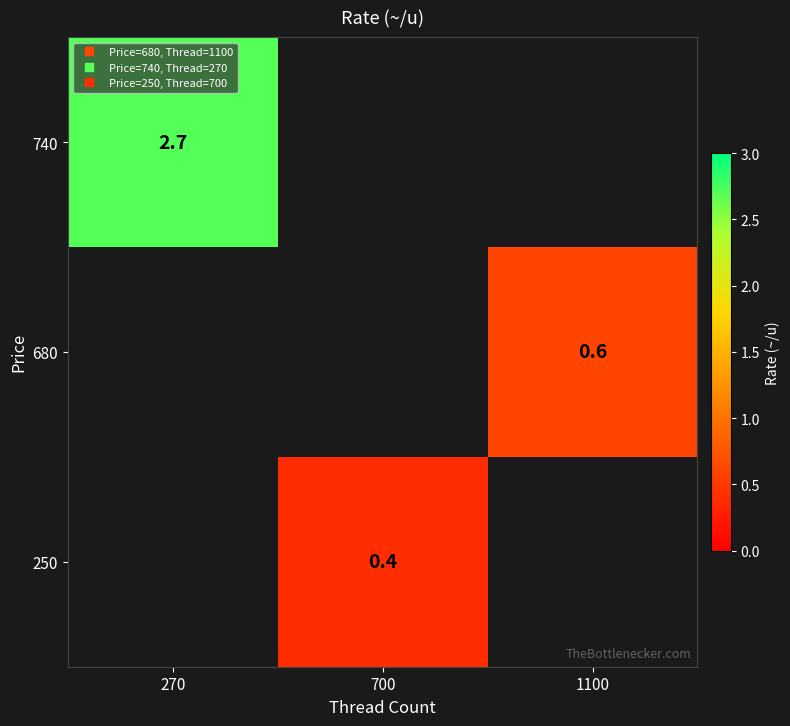

At how many categories does at least one series exceed 1?

1